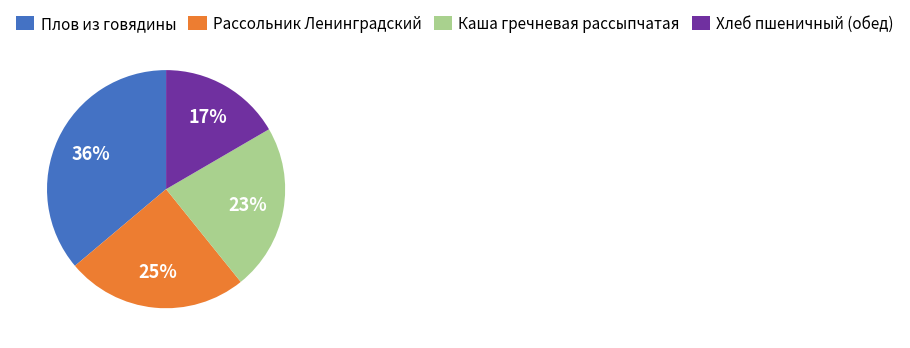

Rank the categories by value from highest to lowest.

Плов из говядины, Рассольник Ленинградский, Каша гречневая рассыпчатая, Хлеб пшеничный (обед)